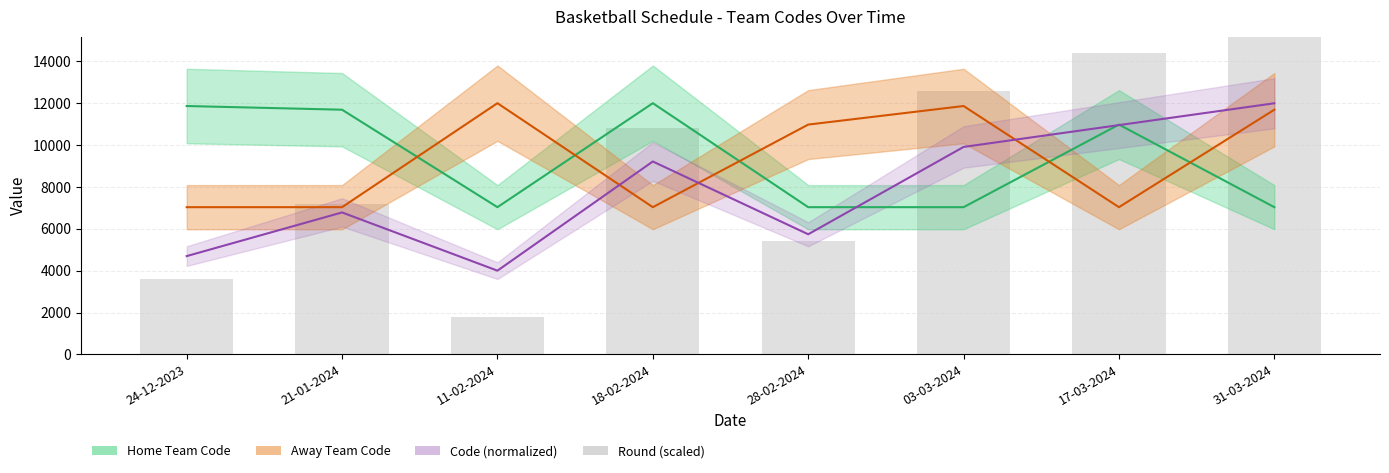

What is the minimum value shown in the chart?

1800